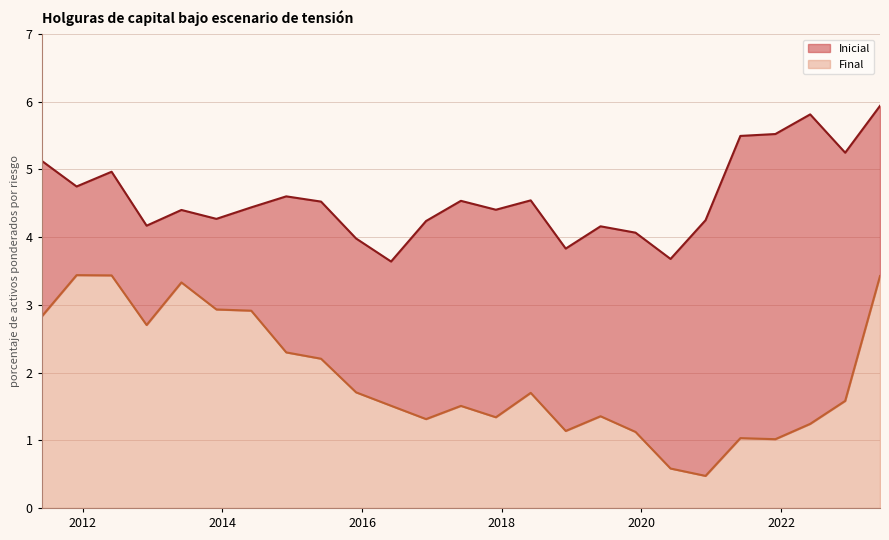

Reading left to right, list all the values displayed in this chart.

Inicial: 2011-06-01=5.1	2011-12-01=4.7	2012-06-01=5.0	2012-12-01=4.2	2013-06-01=4.4	2013-12-01=4.3	2014-06-01=4.4	2014-12-01=4.6	2015-06-01=4.5	2015-12-01=4.0	2016-06-01=3.6	2016-12-01=4.2	2017-06-01=4.5	2017-12-01=4.4	2018-06-01=4.5	2018-12-01=3.8	2019-06-01=4.2	2019-12-01=4.1	2020-06-01=3.7	2020-12-01=4.2	2021-06-01=5.5	2021-12-01=5.5	2022-06-01=5.8	2022-12-01=5.2	2023-06-01=5.9
Final: 2011-06-01=2.8	2011-12-01=3.4	2012-06-01=3.4	2012-12-01=2.7	2013-06-01=3.3	2013-12-01=2.9	2014-06-01=2.9	2014-12-01=2.3	2015-06-01=2.2	2015-12-01=1.7	2016-06-01=1.5	2016-12-01=1.3	2017-06-01=1.5	2017-12-01=1.3	2018-06-01=1.7	2018-12-01=1.1	2019-06-01=1.4	2019-12-01=1.1	2020-06-01=0.6	2020-12-01=0.5	2021-06-01=1.0	2021-12-01=1.0	2022-06-01=1.2	2022-12-01=1.6	2023-06-01=3.4